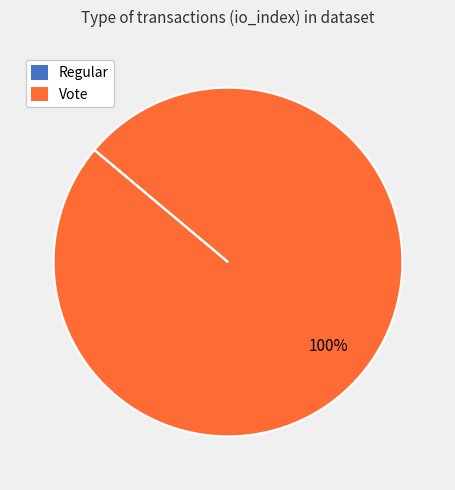

Does any single category account for the majority?

Yes